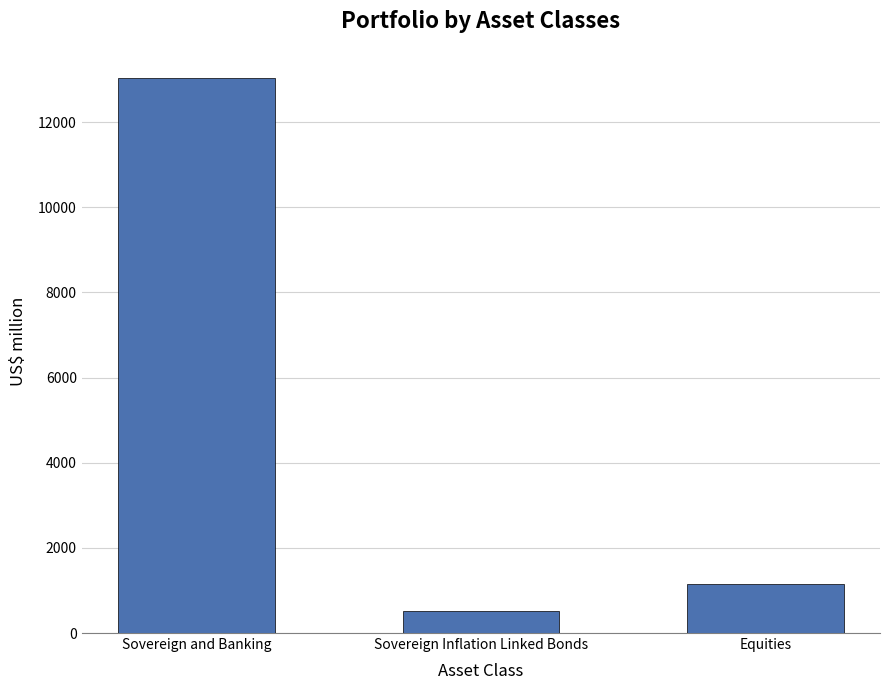

What is the average value?

4896.3